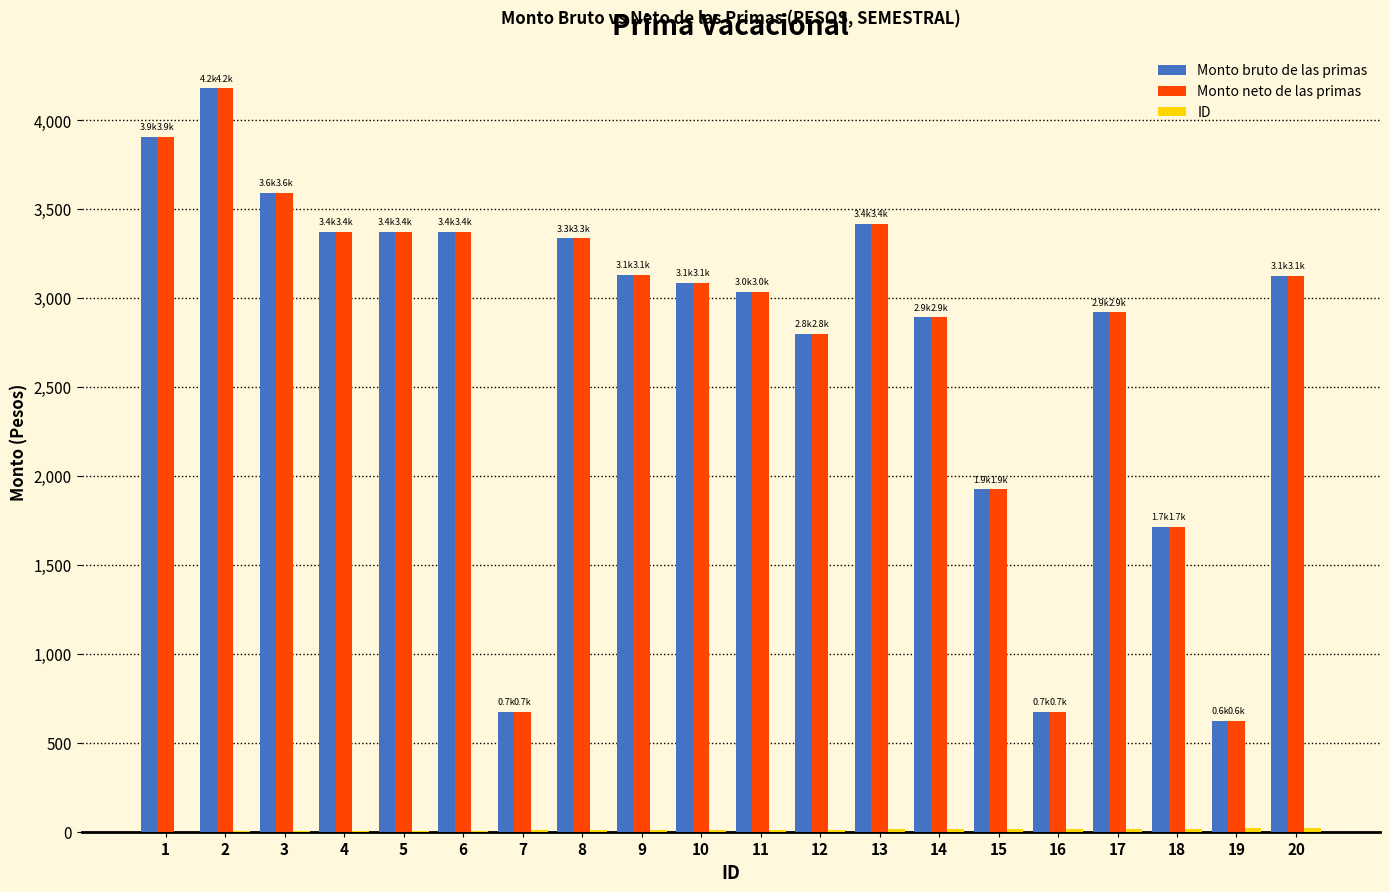

The value of Monto bruto de las primas at 1 is 3905.8. True or false?

True